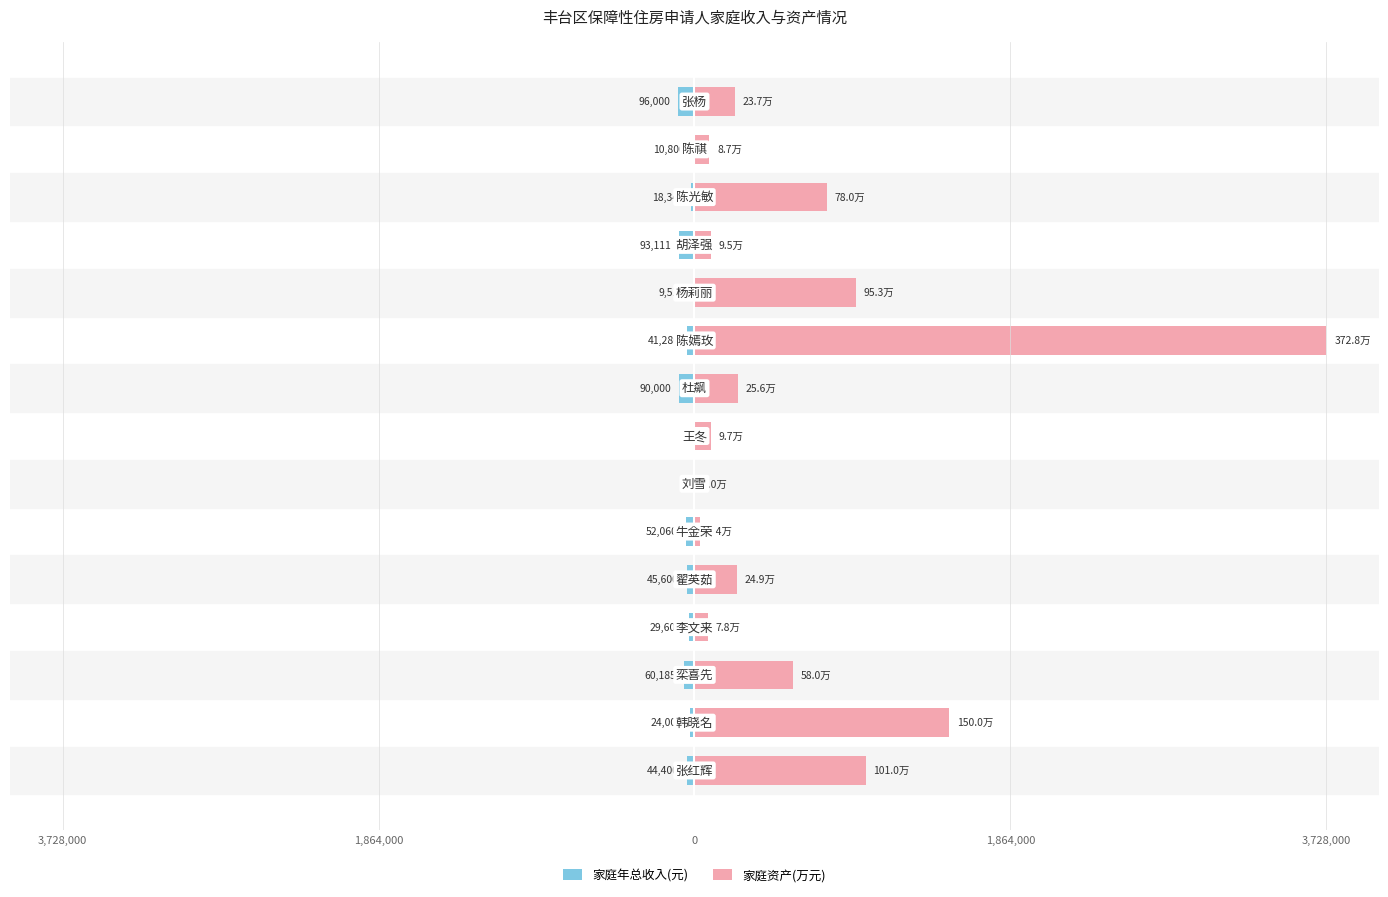

List the series in order of their overall mean, highest first.

家庭资产(万元), 家庭年总收入(元)